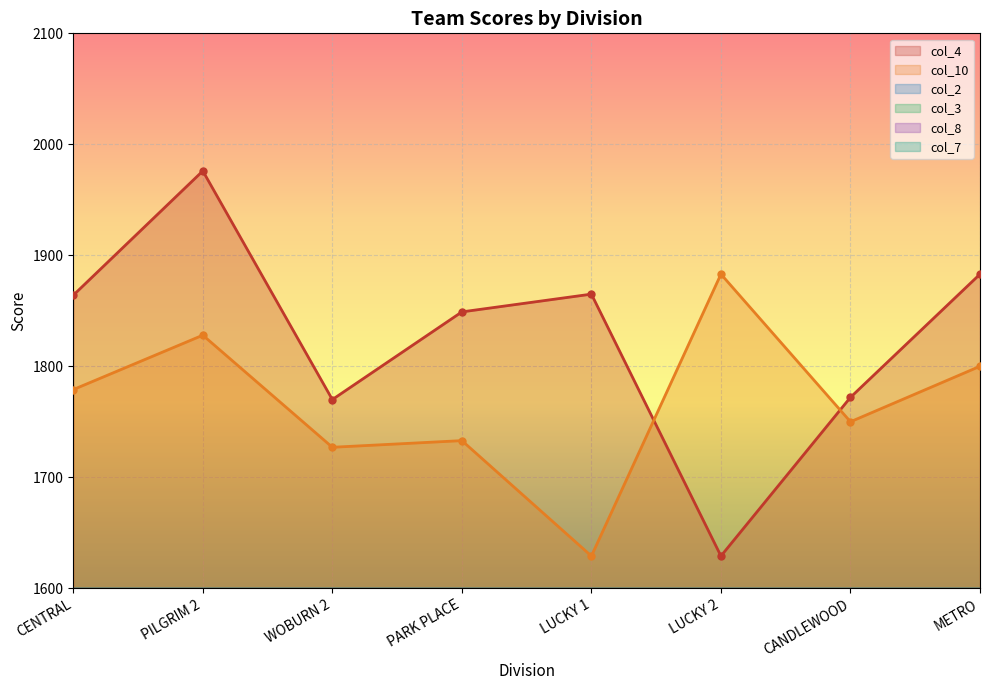

What is the sum of the col_3 values at CENTRAL and LUCKY 1?

1215